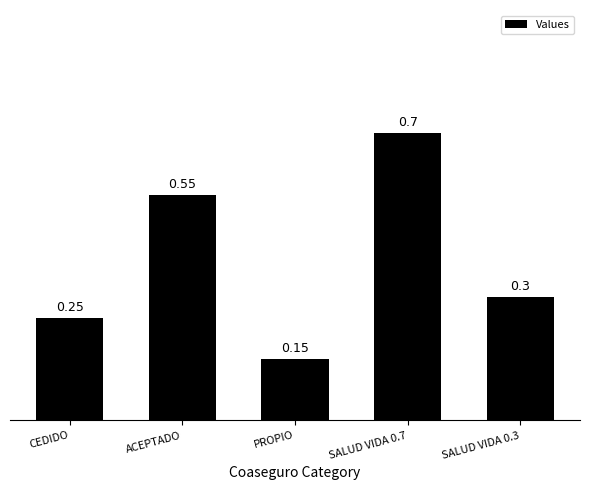

The value at SALUD VIDA 0.7 is 0.7. True or false?

True